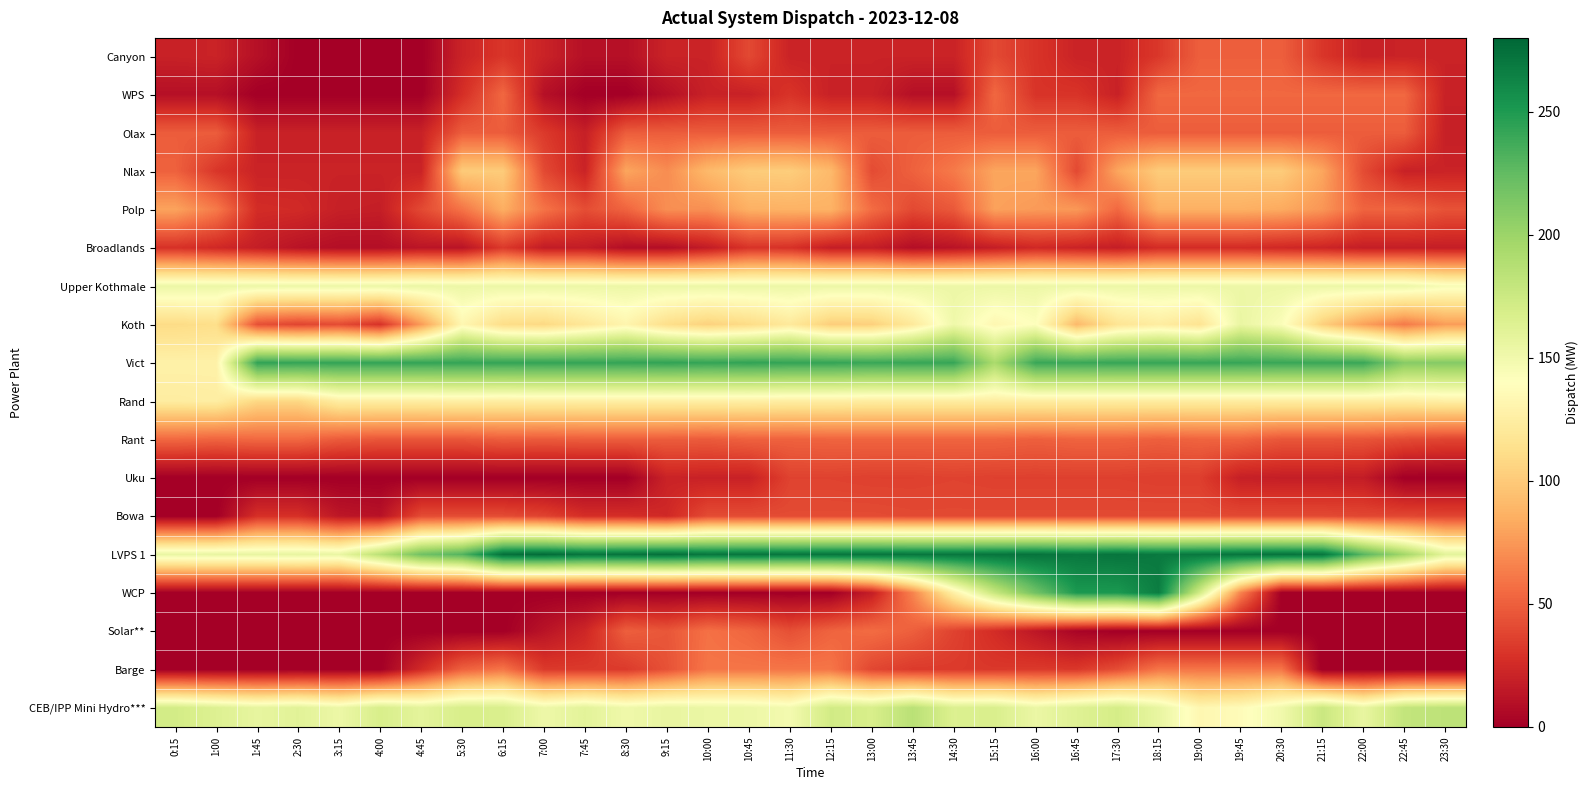

Which has a higher value, 10:45 or 3:15?

10:45